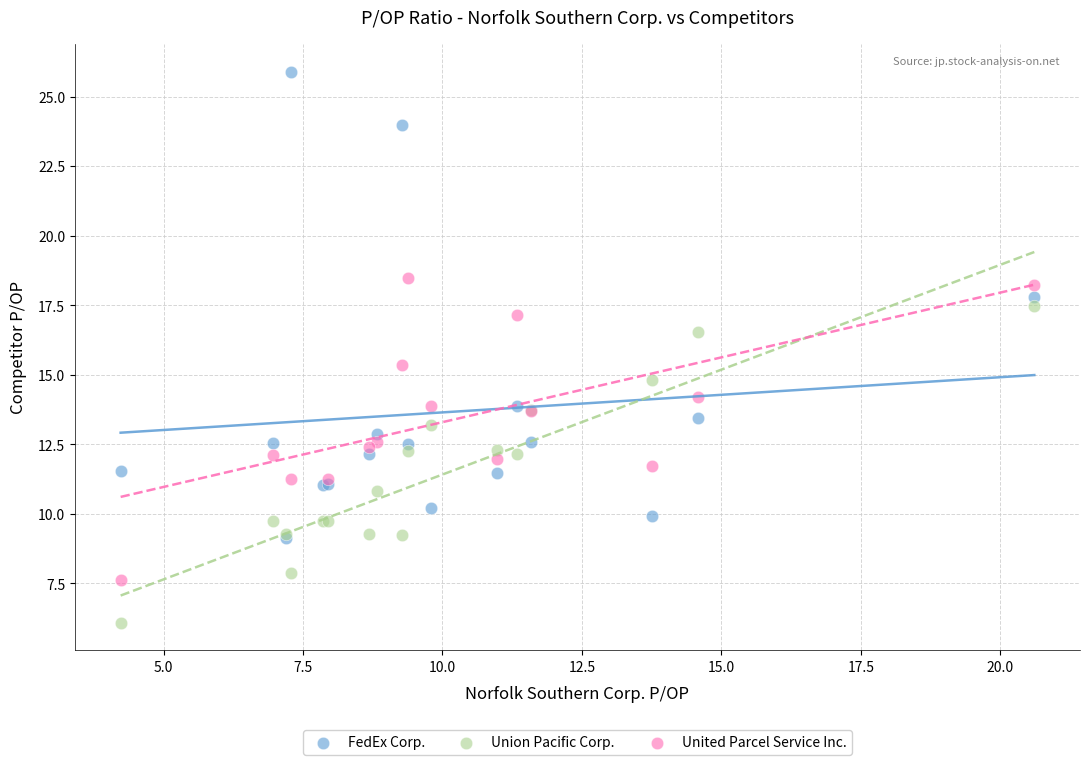

Which series reaches the maximum Y coordinate?

FedEx Corp.